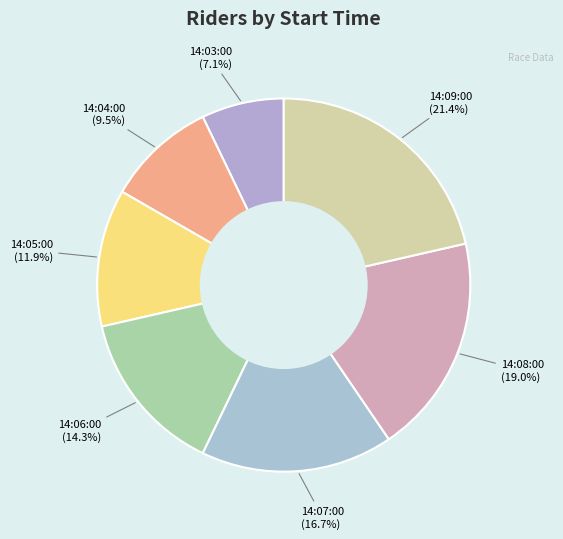

Is there any slice that represents more than half of the pie?

No